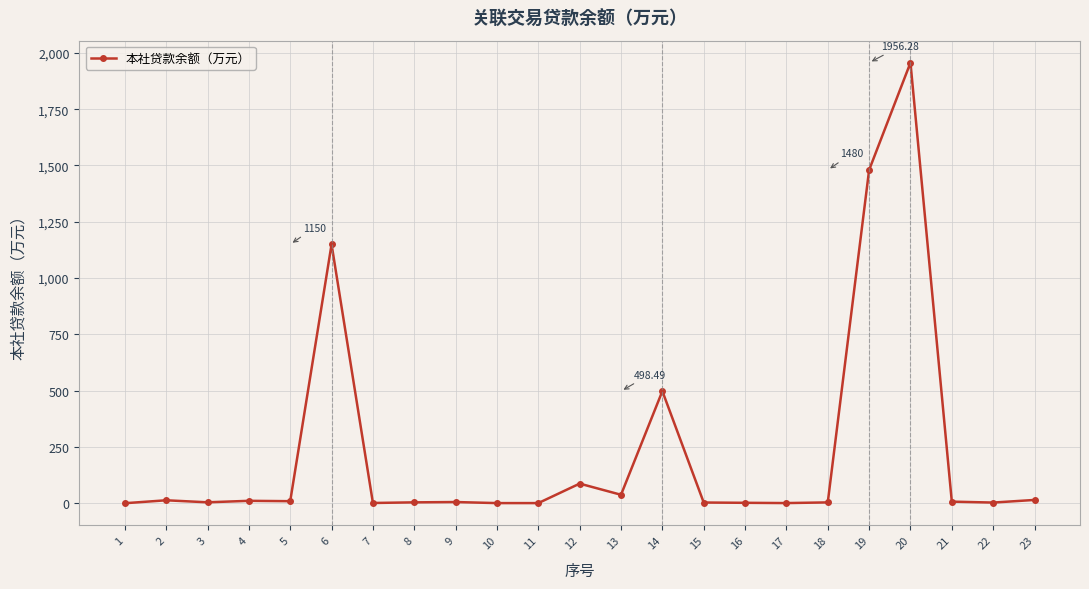

How many lines are shown in the chart?

1